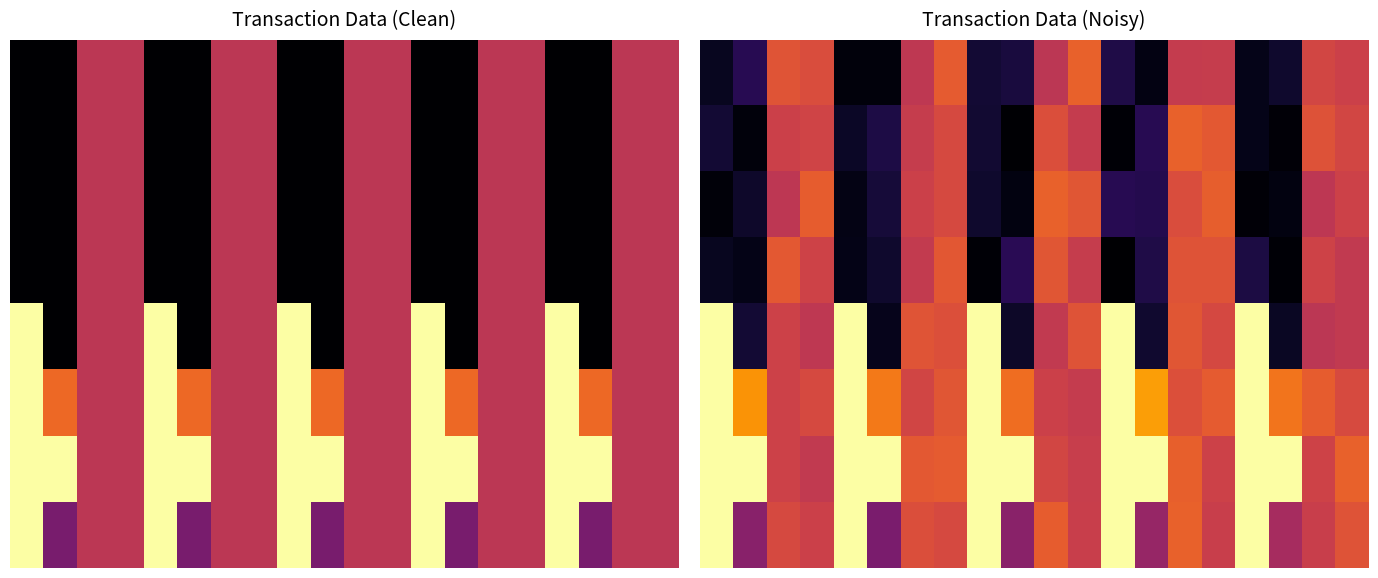

How many categories are shown in the chart?

20